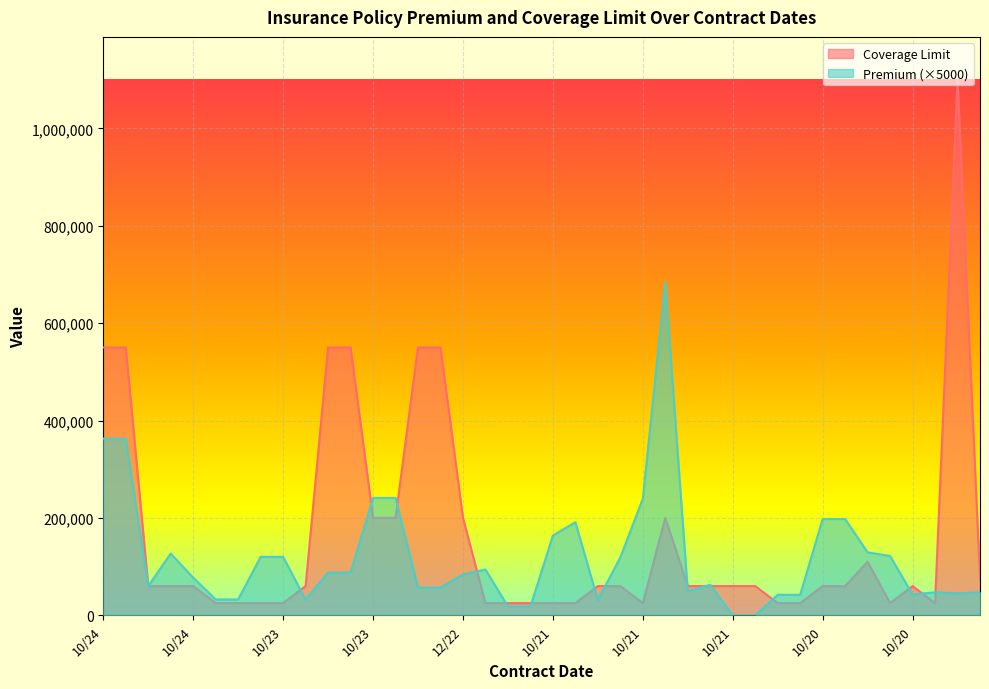

How many lines are shown in the chart?

2